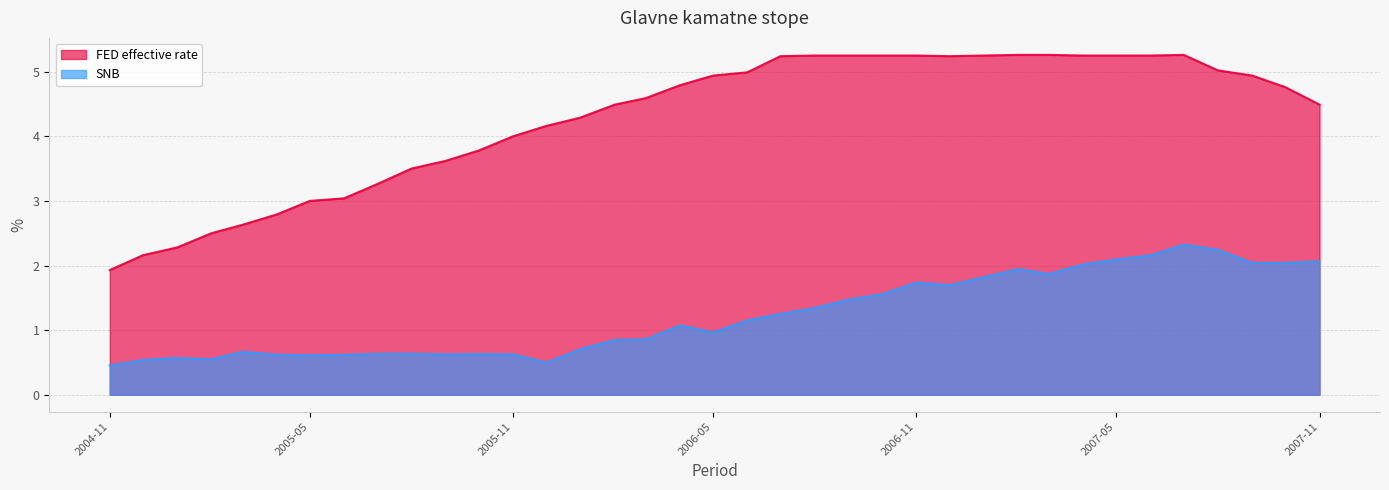

Is it true that FED effective rate equals 5.2 at 2007-05?

True